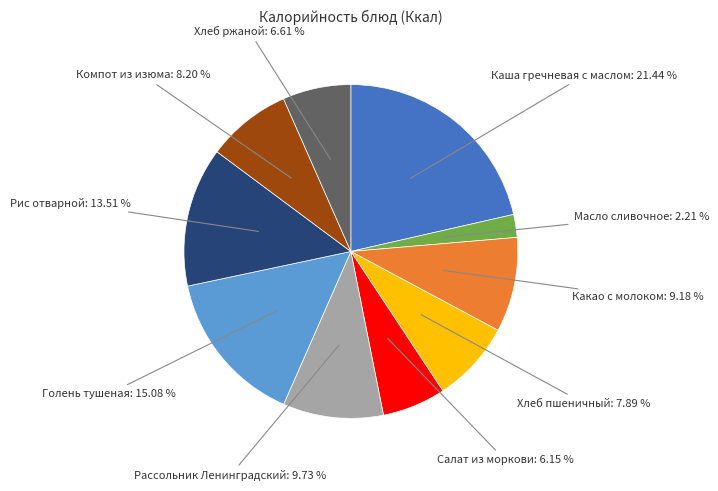

Is there a majority slice in this chart?

No